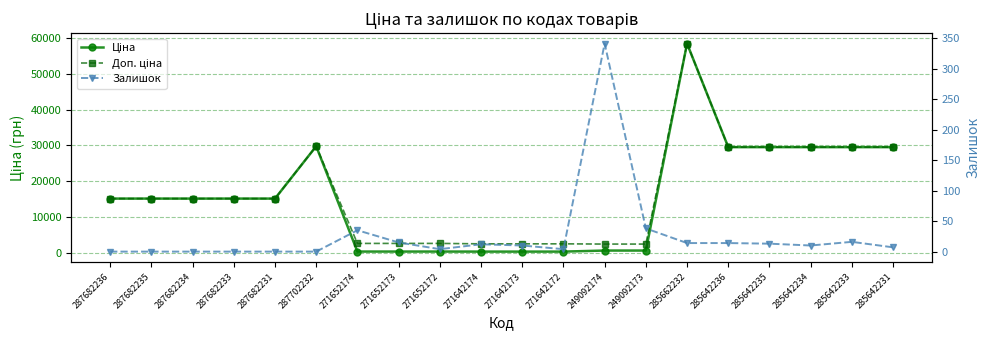

What is the label of the 9th point from the left?

271652172